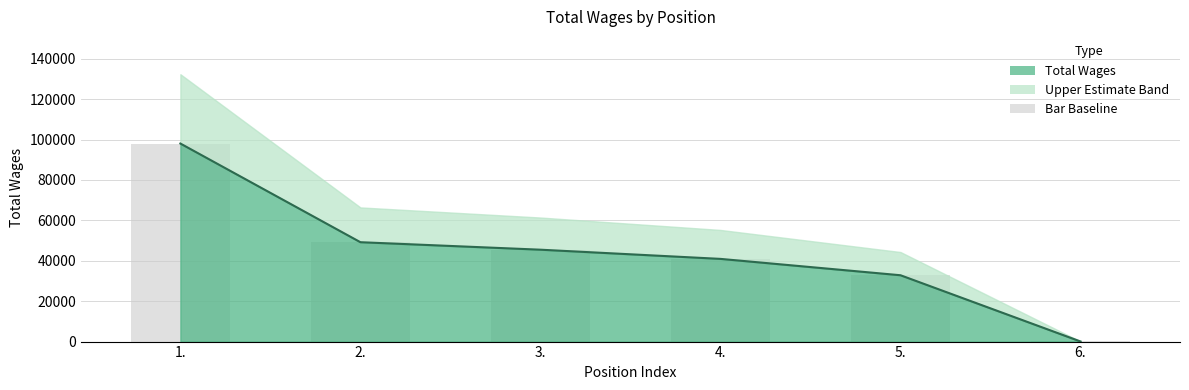

What is the value of the 4th bar from the left?

40929